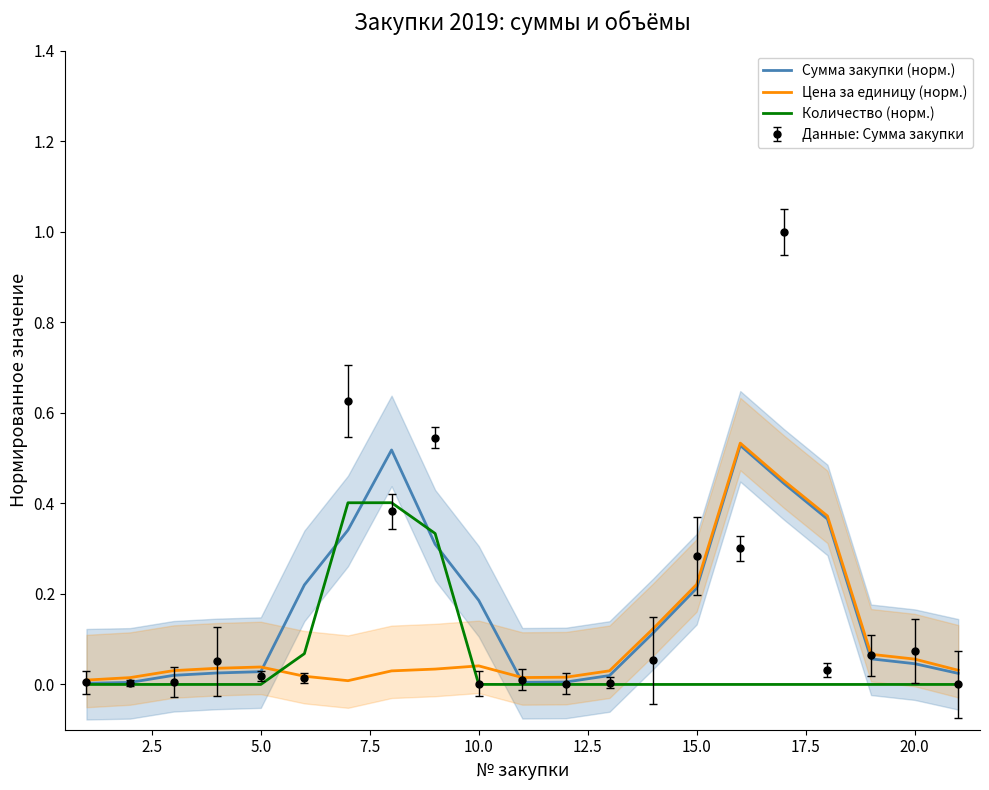

Rank the series by their maximum value, from lowest to highest.

Количество (норм.), Сумма закупки (норм.), Цена за единицу (норм.)